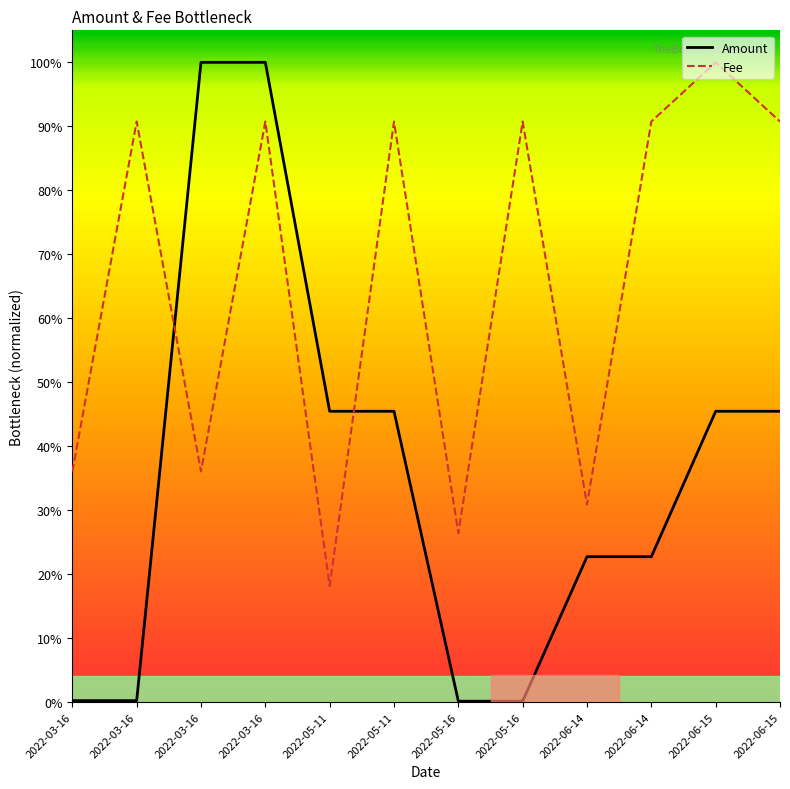

What are all the series names shown in the legend?

Amount, Fee